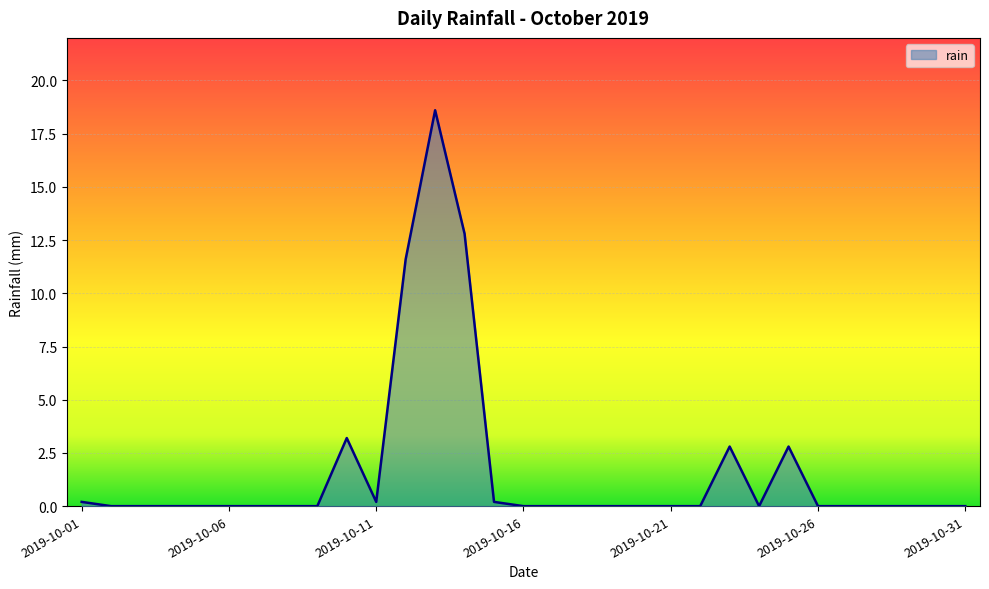

What is the difference between the maximum and minimum values?

18.6